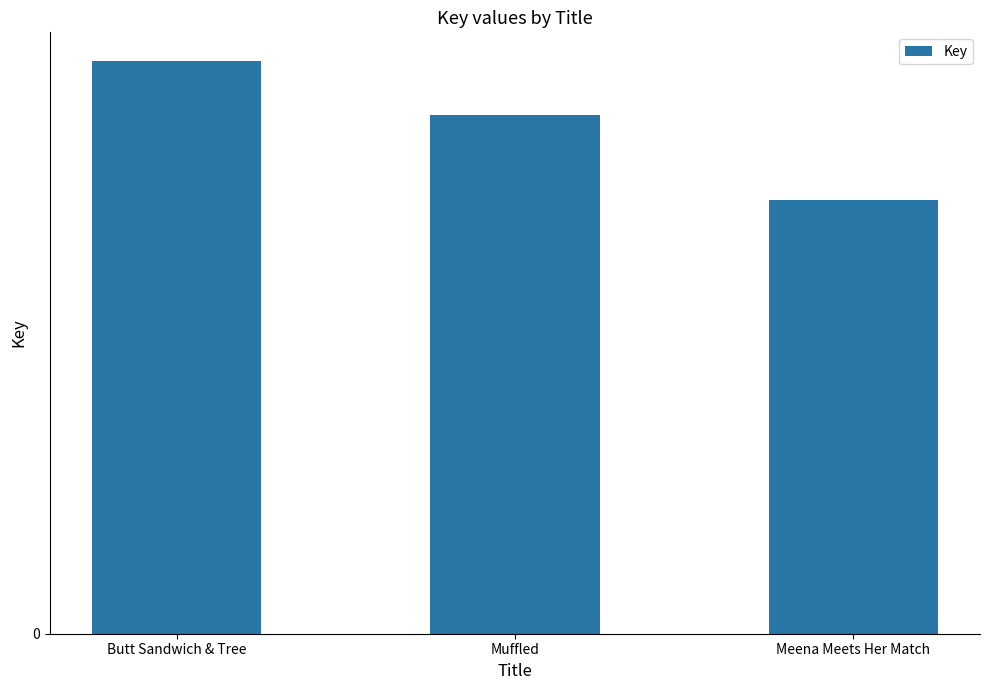

What is the minimum value shown in the chart?

139137007